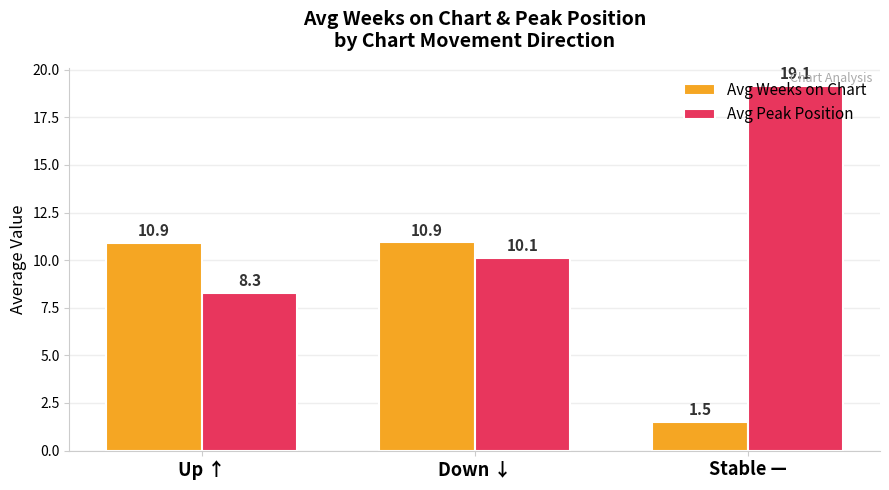

Are the bars grouped side by side (vs. stacked)?

Yes